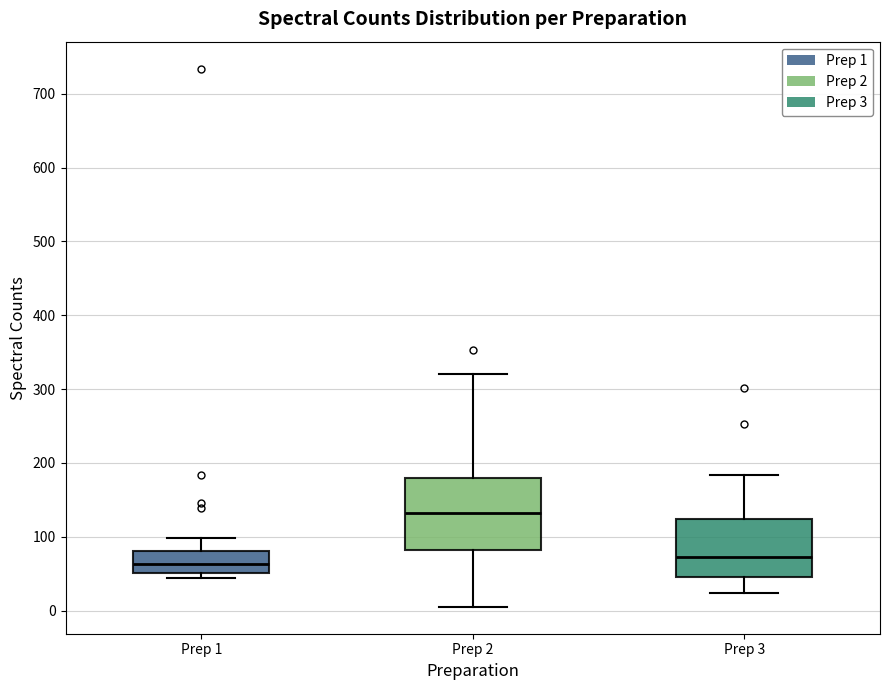

Reading left to right, transcribe this box plot: for each box, give where its median line is, the range the box spans, and where its two whiskers end, as read against the y-axis. The values are not printed on the chart, so give them approximately, as read against the axis.

Prep 1: median 60, box 50 to 80, whiskers 40 to 100
Prep 2: median 130, box 80 to 180, whiskers 10 to 320
Prep 3: median 70, box 50 to 120, whiskers 20 to 180